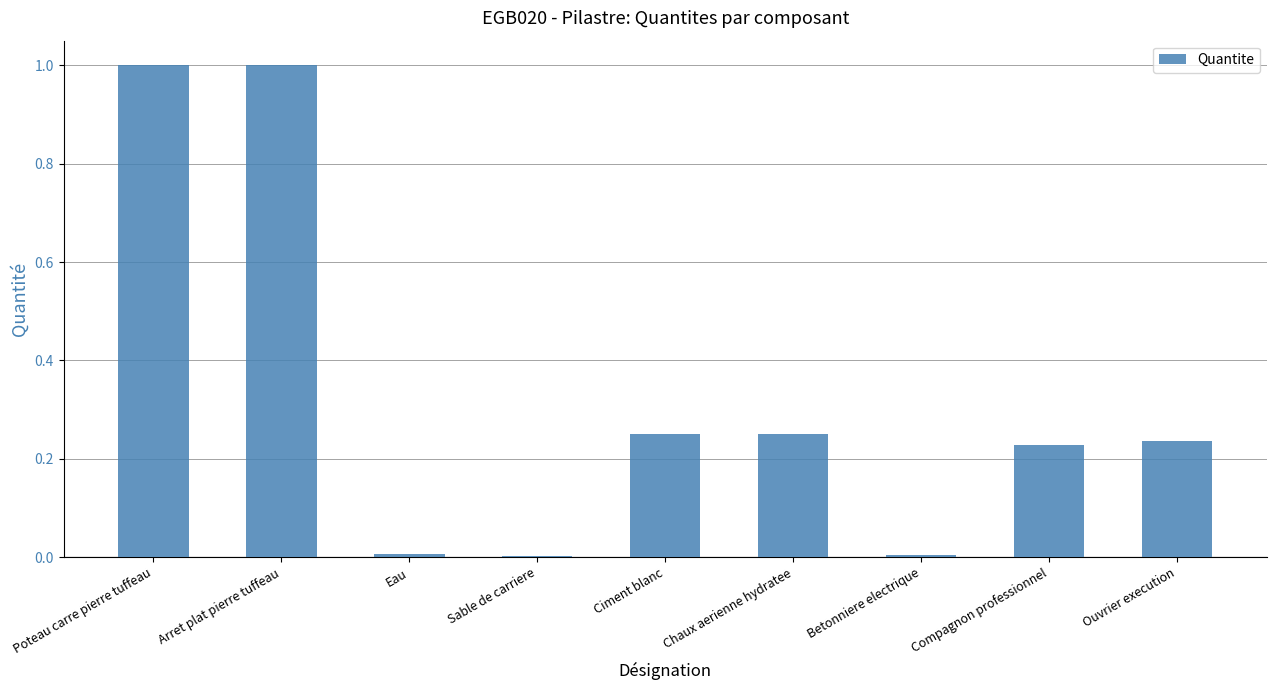

The value at Ciment blanc is 0.1. True or false?

False